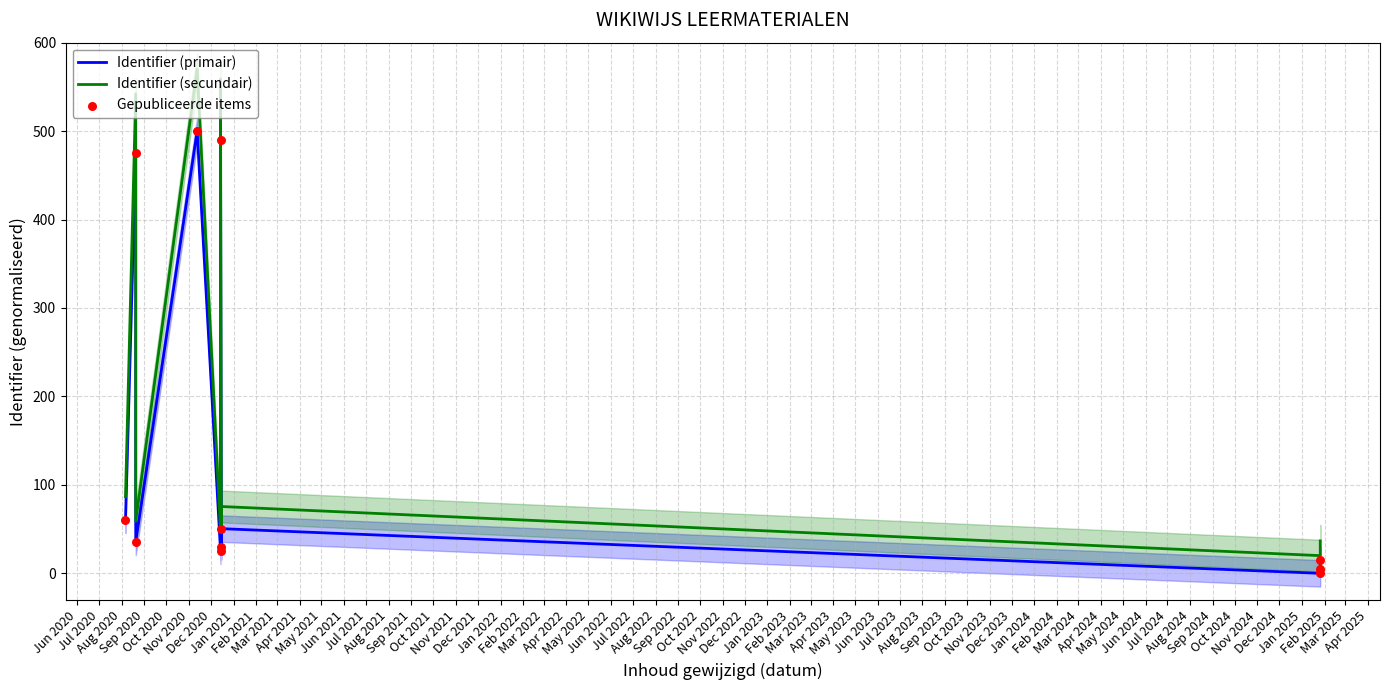

Which series has the widest spread of Y values?

Identifier (secundair)